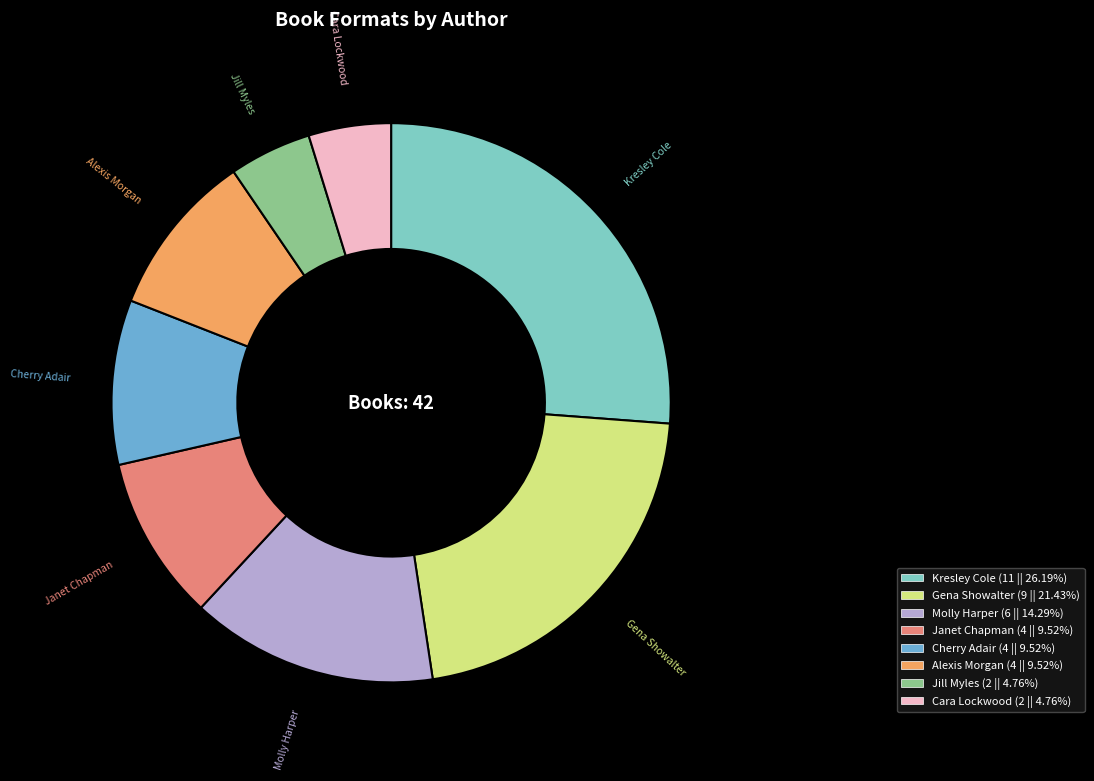

How many slices are in this pie chart?

8